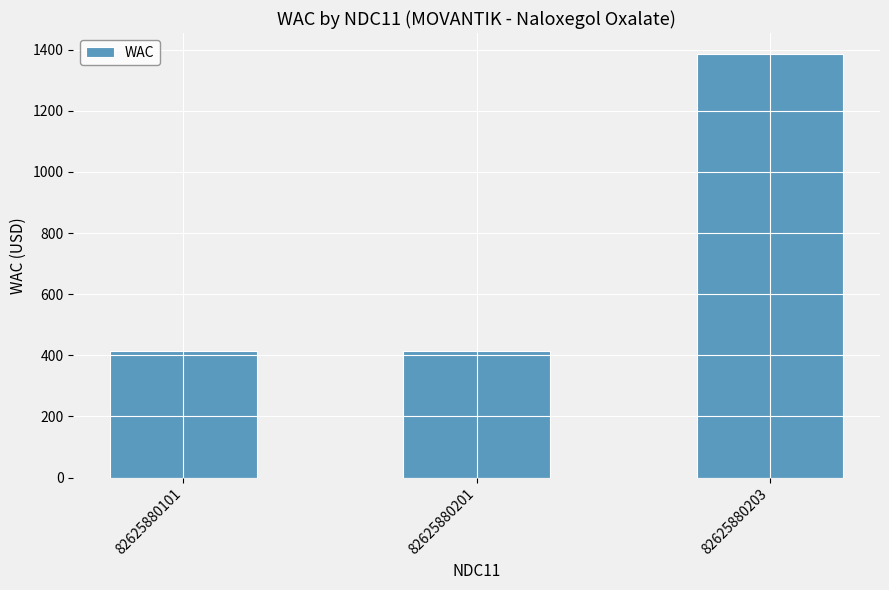

What is the approximate value at 82625880101?

415.6